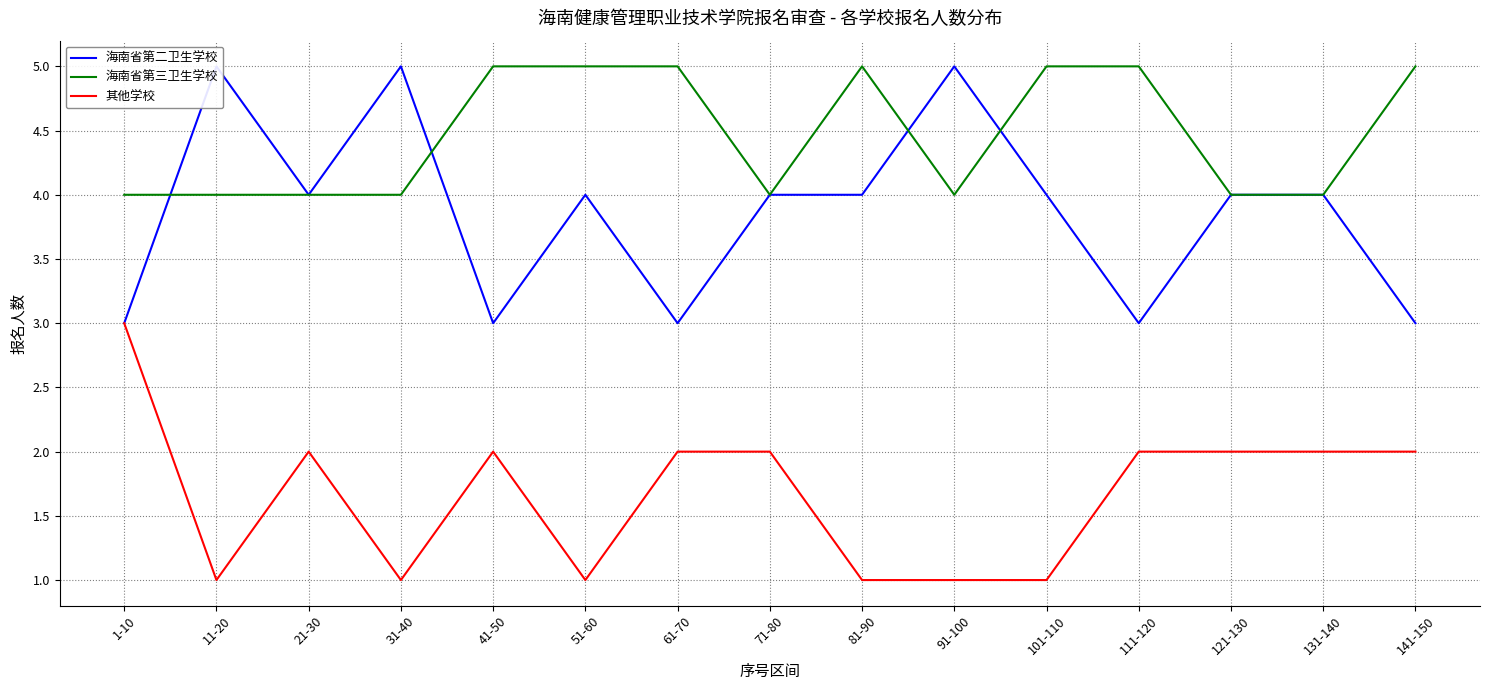

Which series has the largest total across all categories?

海南省第三卫生学校